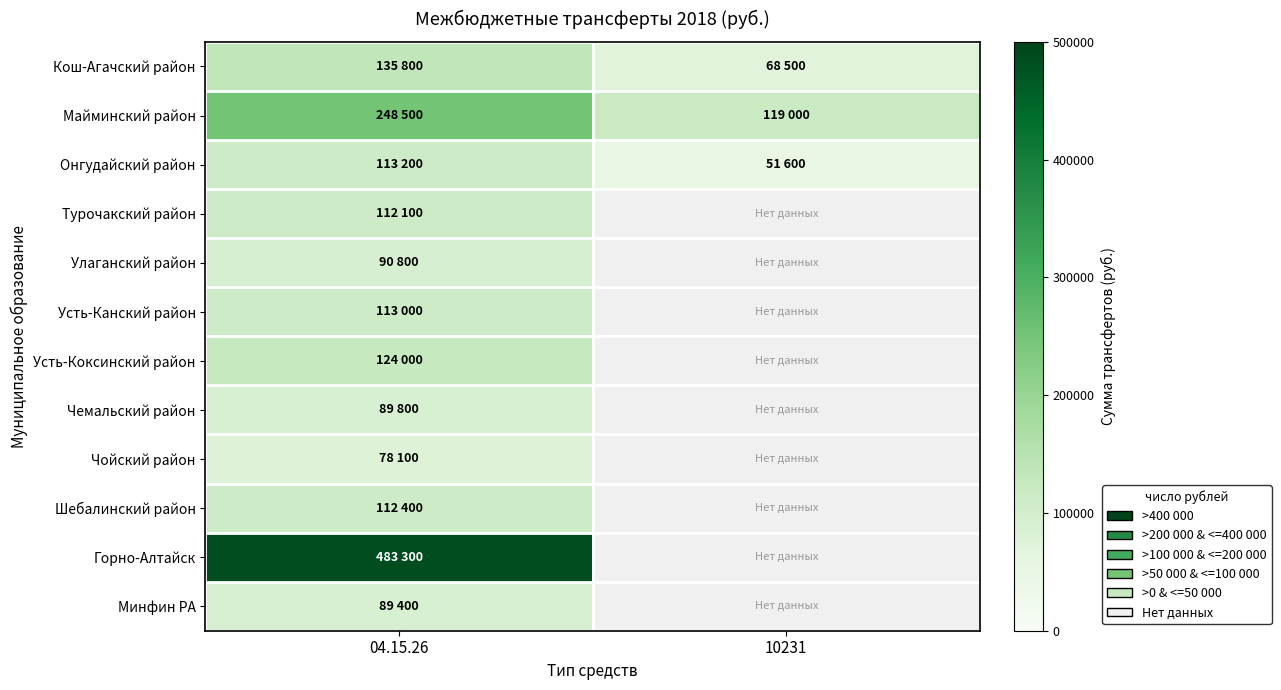

Which series has the largest range (max minus min)?

Майминский район